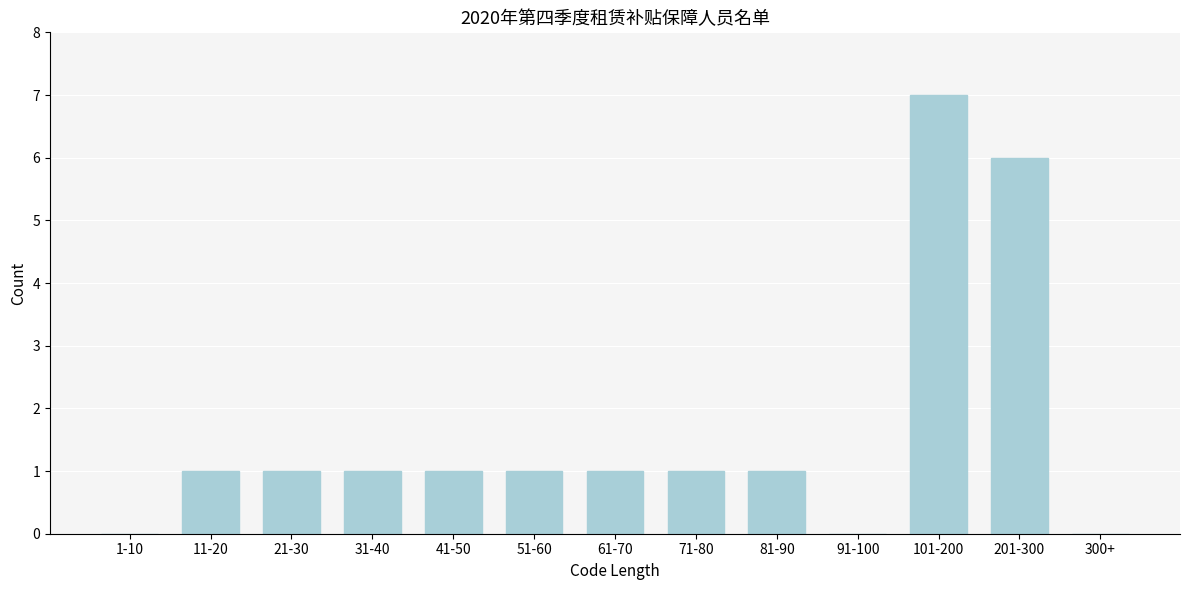

Reading right to left, list all the values displayed in this chart.

300+=0	201-300=6	101-200=7	91-100=0	81-90=1	71-80=1	61-70=1	51-60=1	41-50=1	31-40=1	21-30=1	11-20=1	1-10=0